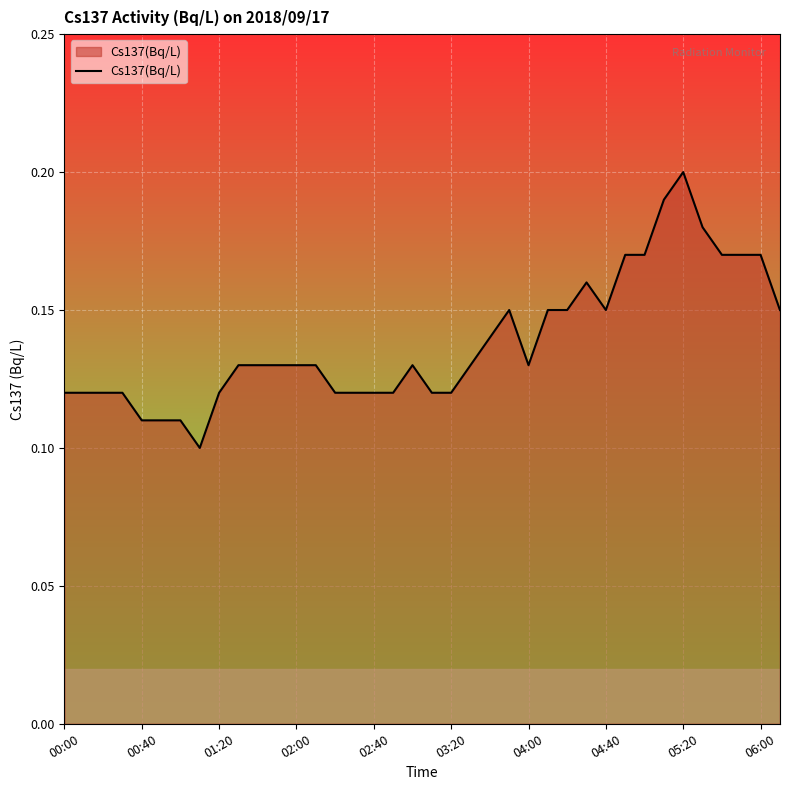

How many interior local valleys (lower than both neighbors) does the data have?

3